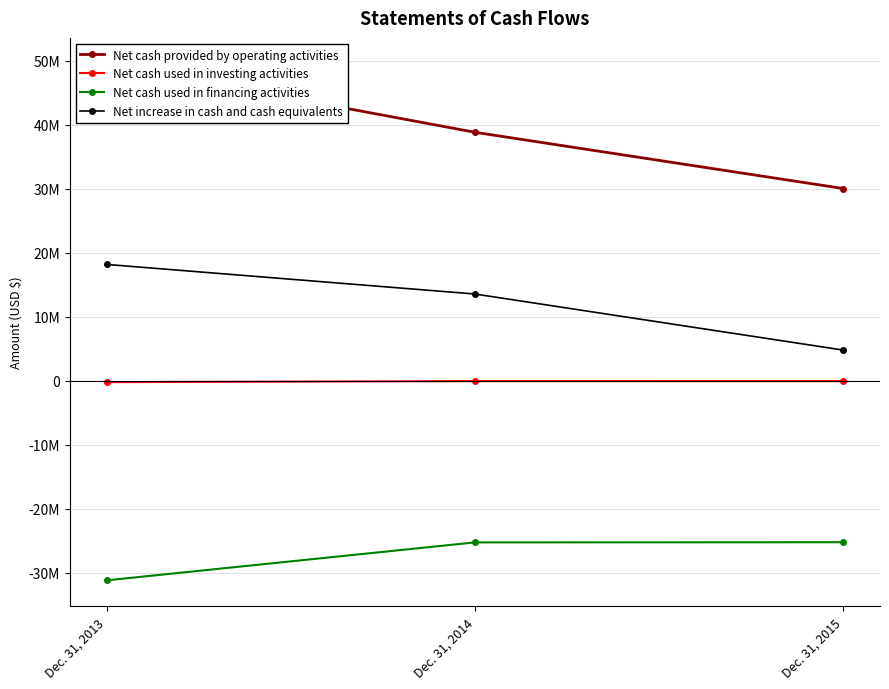

What is the value of the Net cash used in investing activities point at the 2nd from the left?

-32788